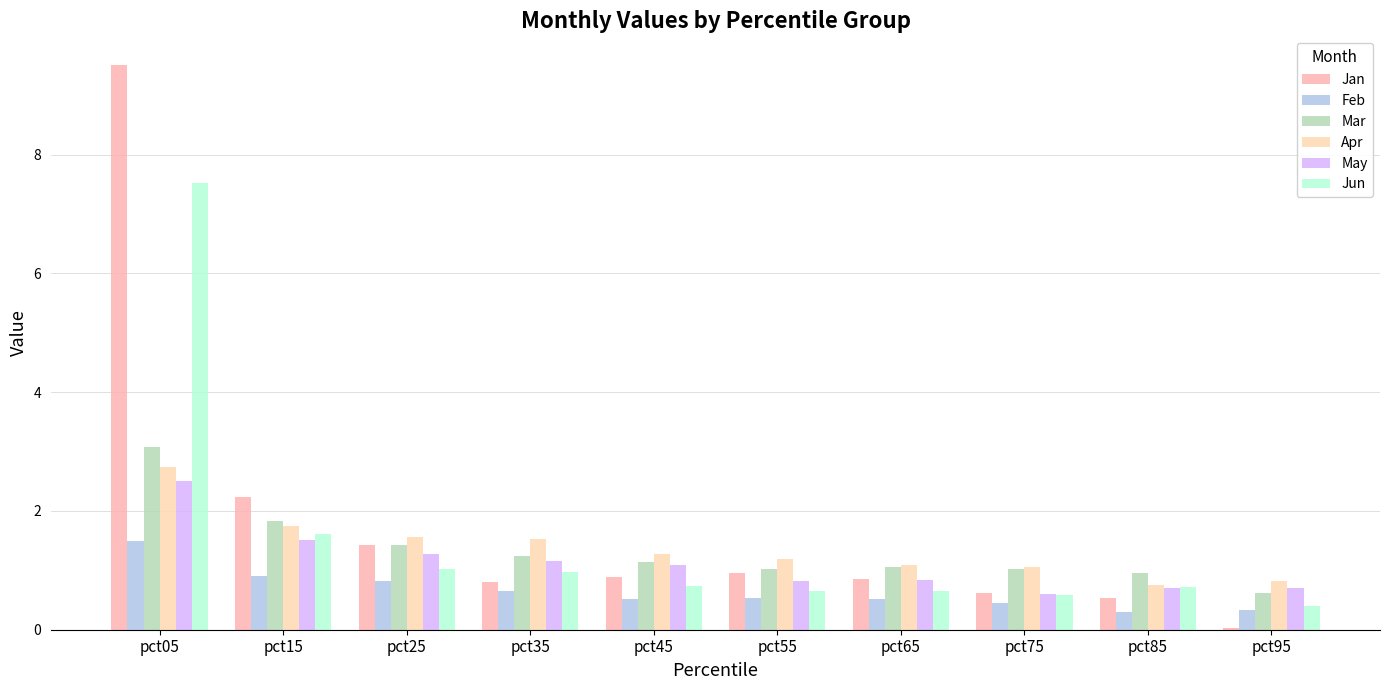

Rank the series by their maximum value, from highest to lowest.

Jan, Jun, Mar, Apr, May, Feb